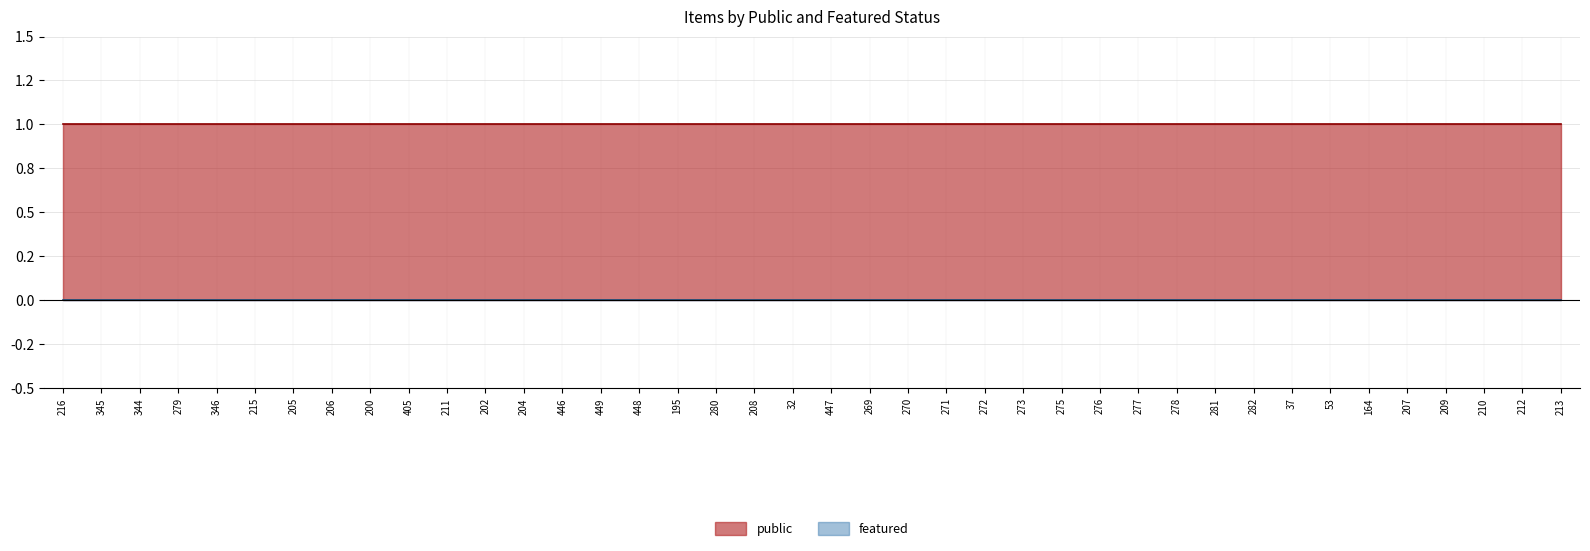

Which series has the largest total across all categories?

public